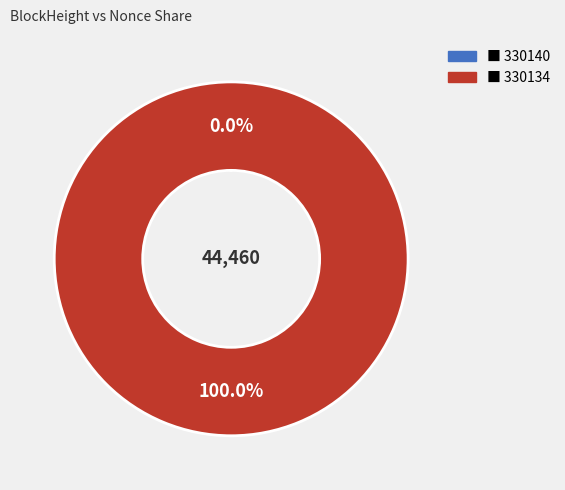

Is there any slice that represents more than half of the pie?

Yes